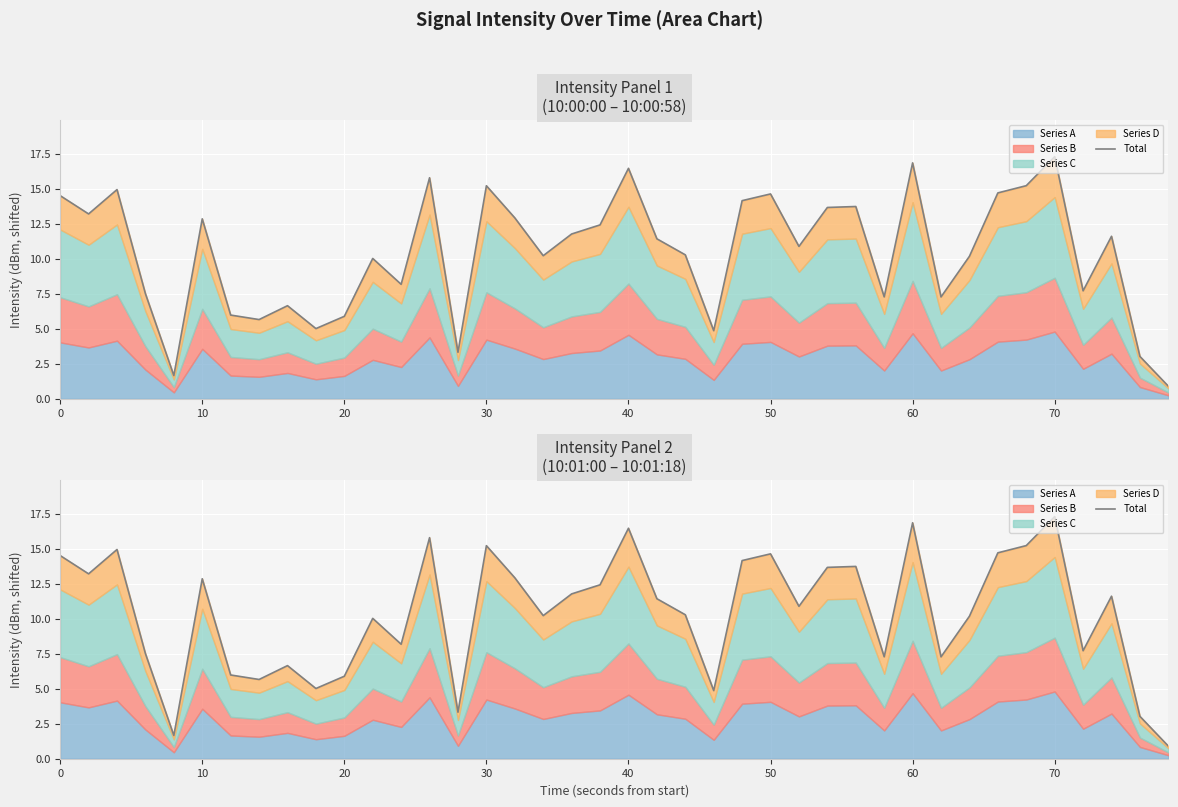

How many points are higher than both their immediate neighbors (excluding endpoints)?

12